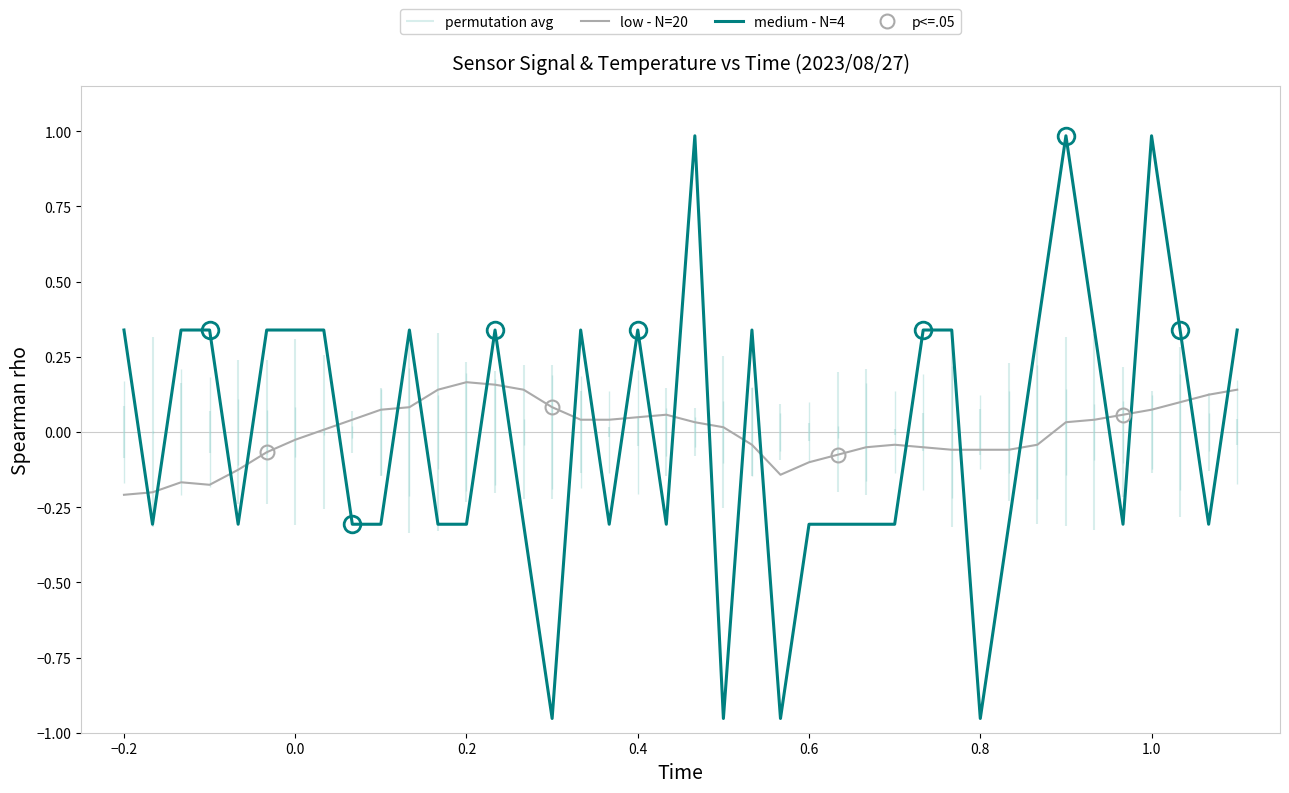

How many interior local valleys does the medium - N=4 series have?

10